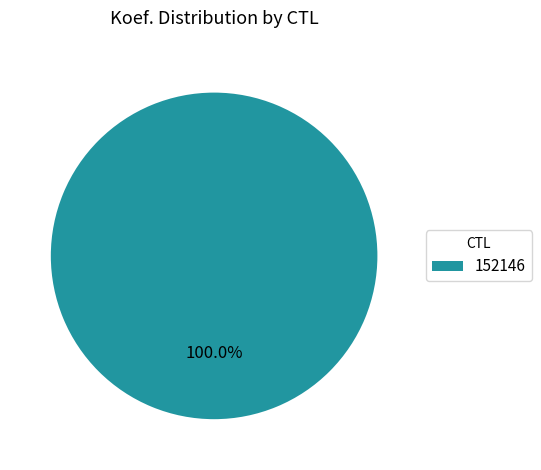

Rank the categories by value from lowest to highest.

152146